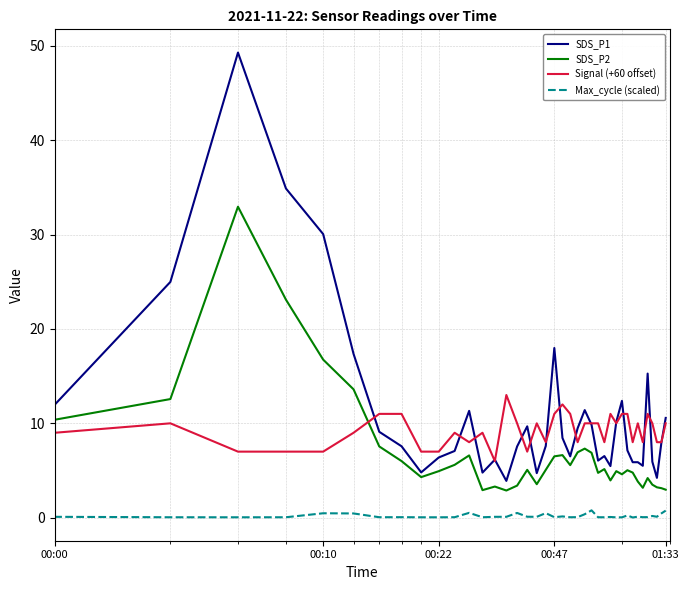

Which series has the largest range (max minus min)?

SDS_P1